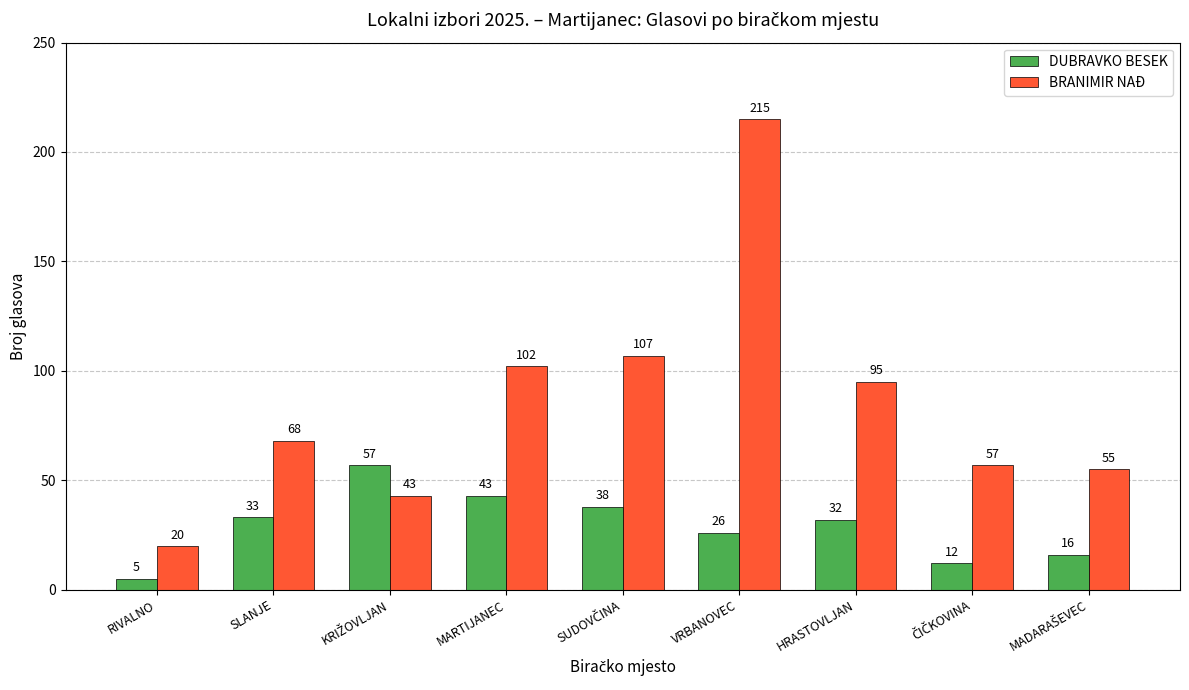

What is the average value of the DUBRAVKO BESEK series?

29